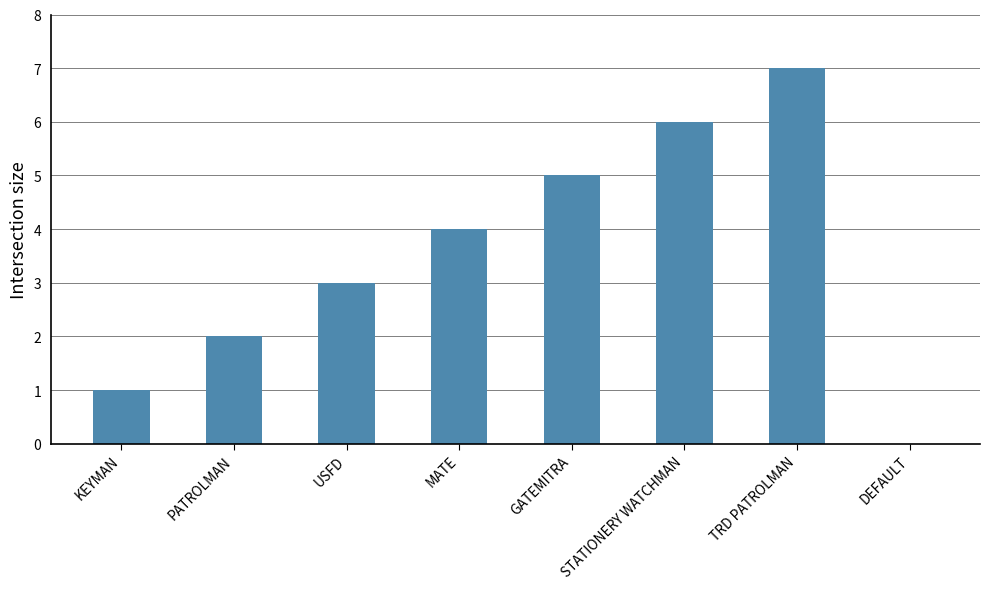

What is the difference between the values at TRD PATROLMAN and KEYMAN?

6